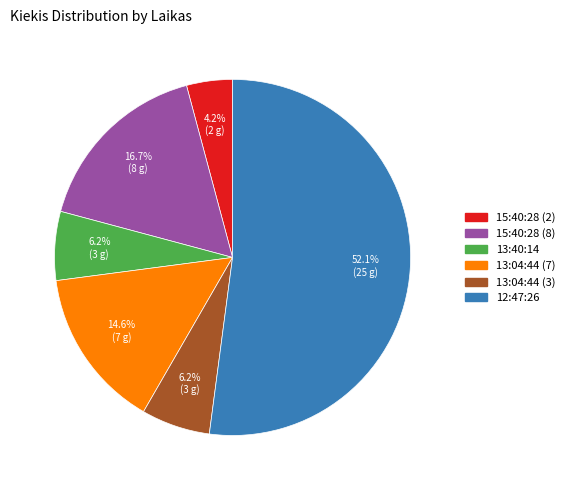

Which has a higher value, 13:40:14 or 15:40:28 (2)?

13:40:14